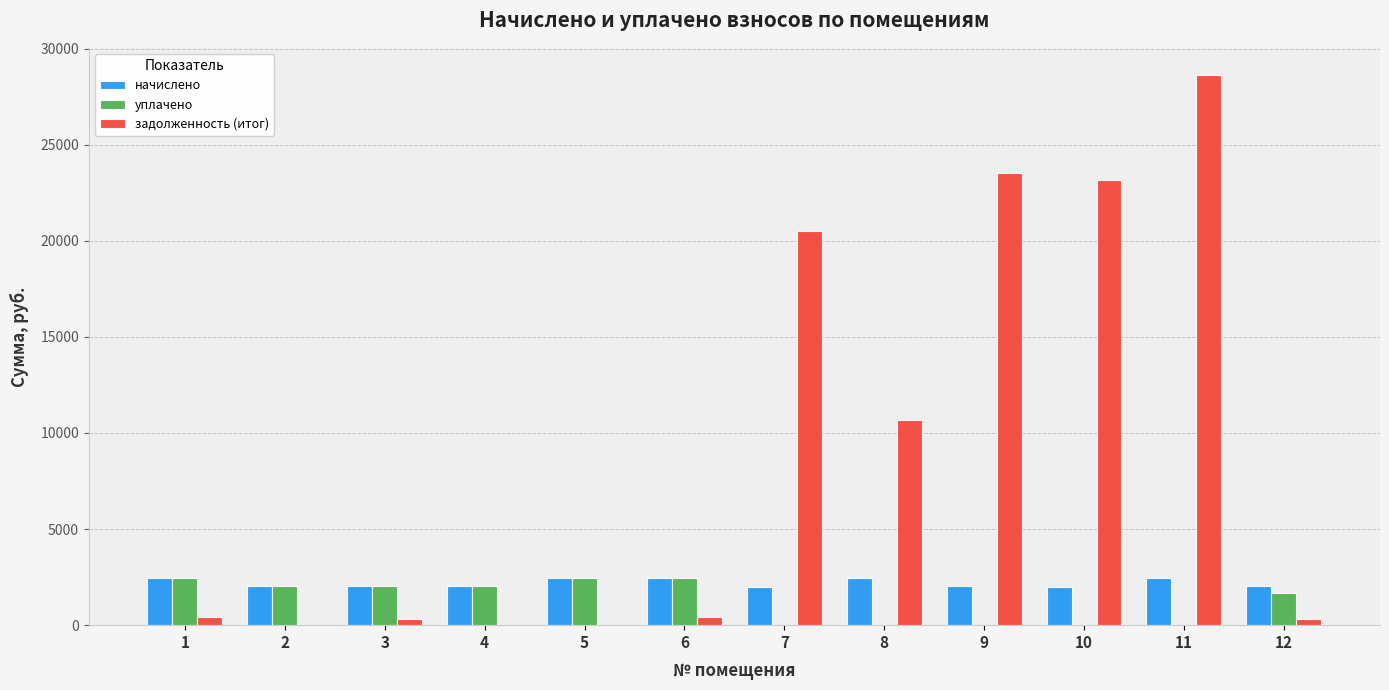

What is the total value across all series at 4?

4035.4